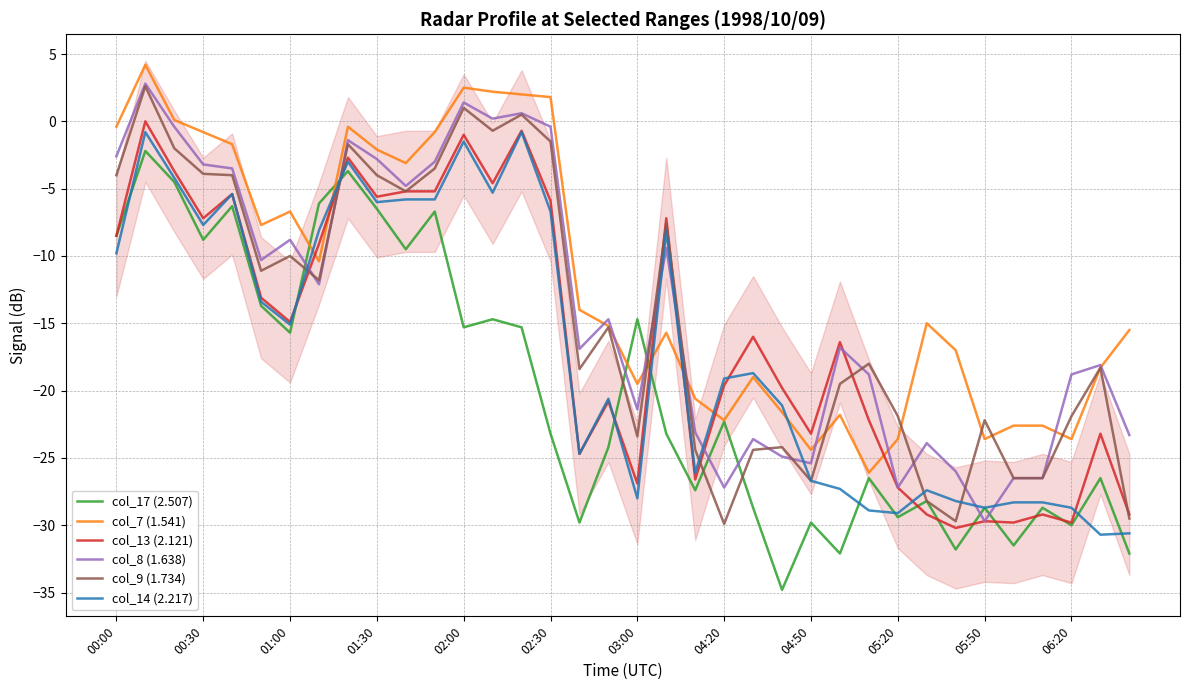

What is the maximum value for col_7 (1.541)?

4.2